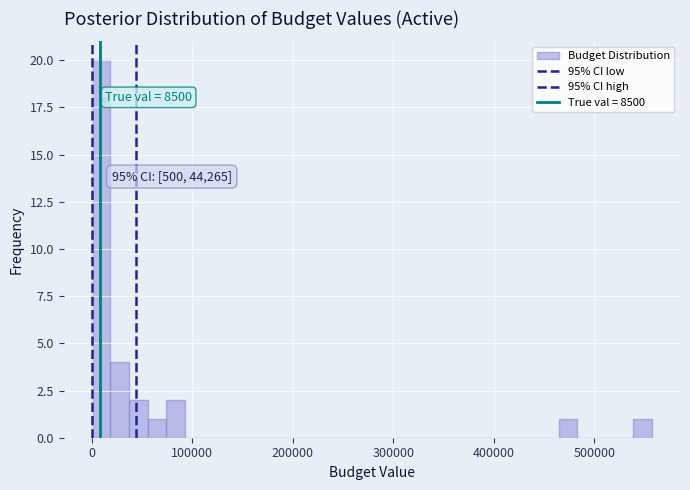

Read against the x-axis, roughly where is the centre of the tallest bar?

10000